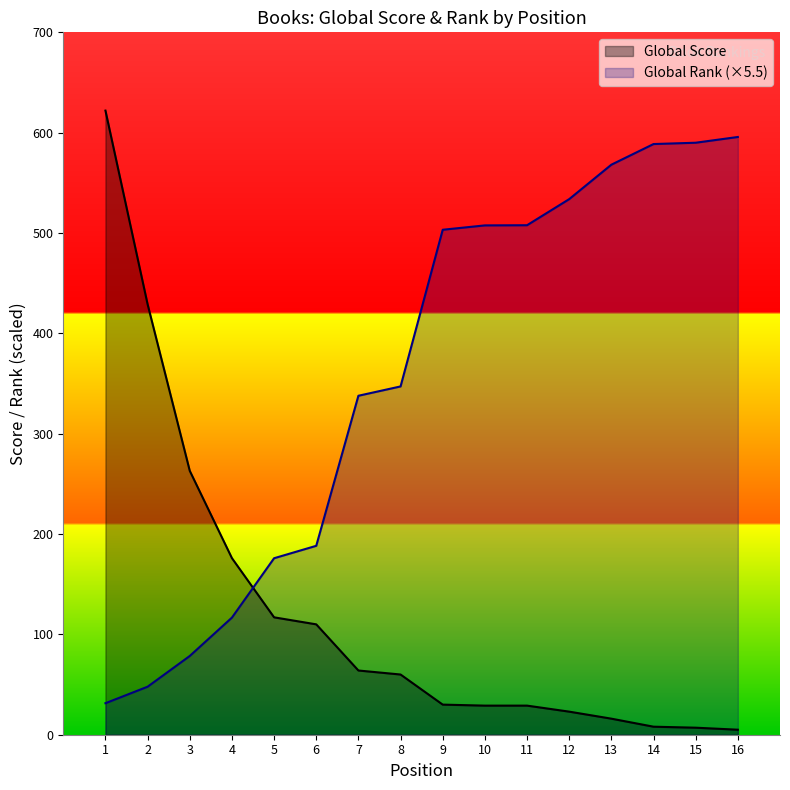

The Global Score series shows 176.0 at 4. True or false?

True